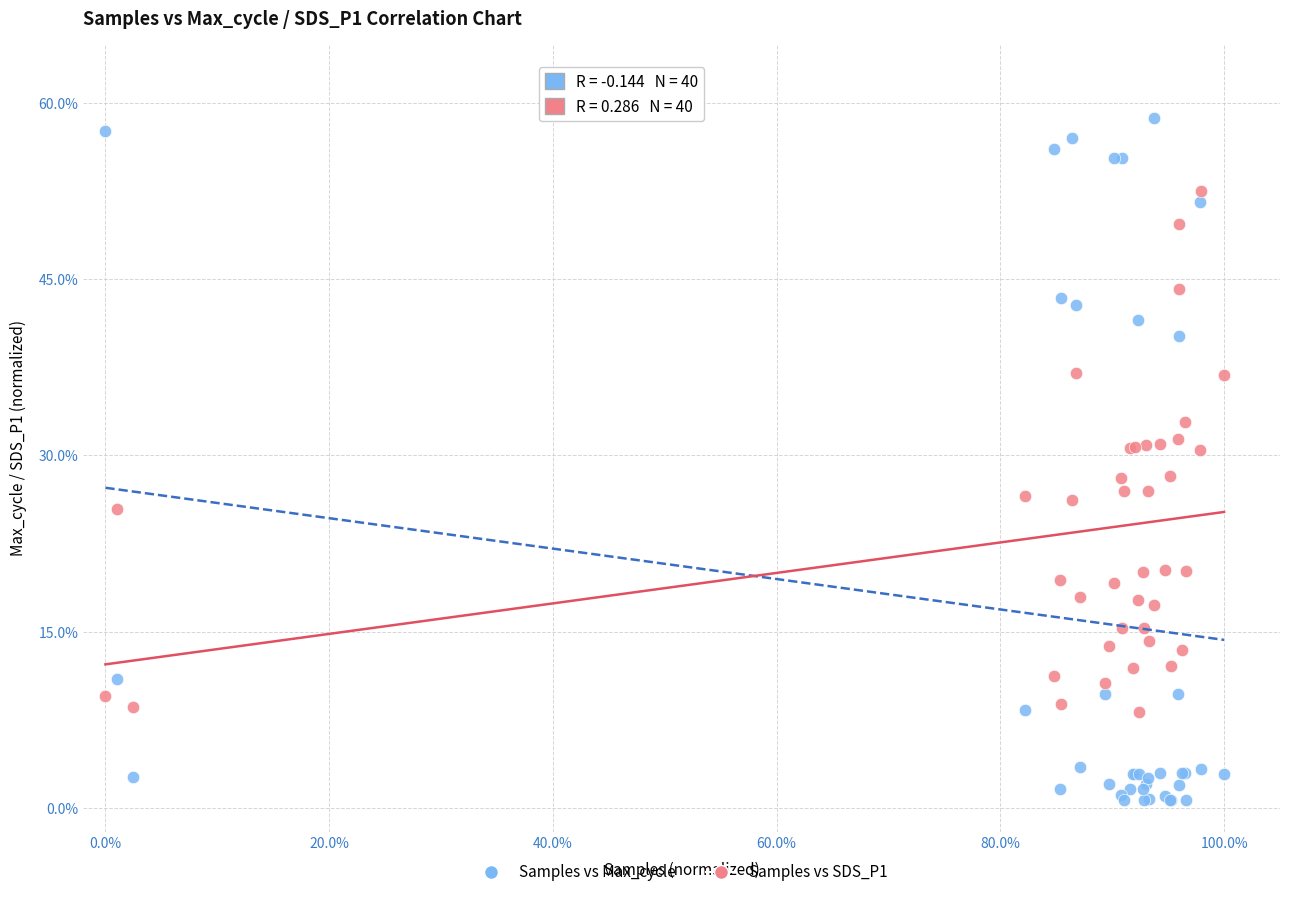

Which series has the widest spread of Y values?

Samples vs Max_cycle